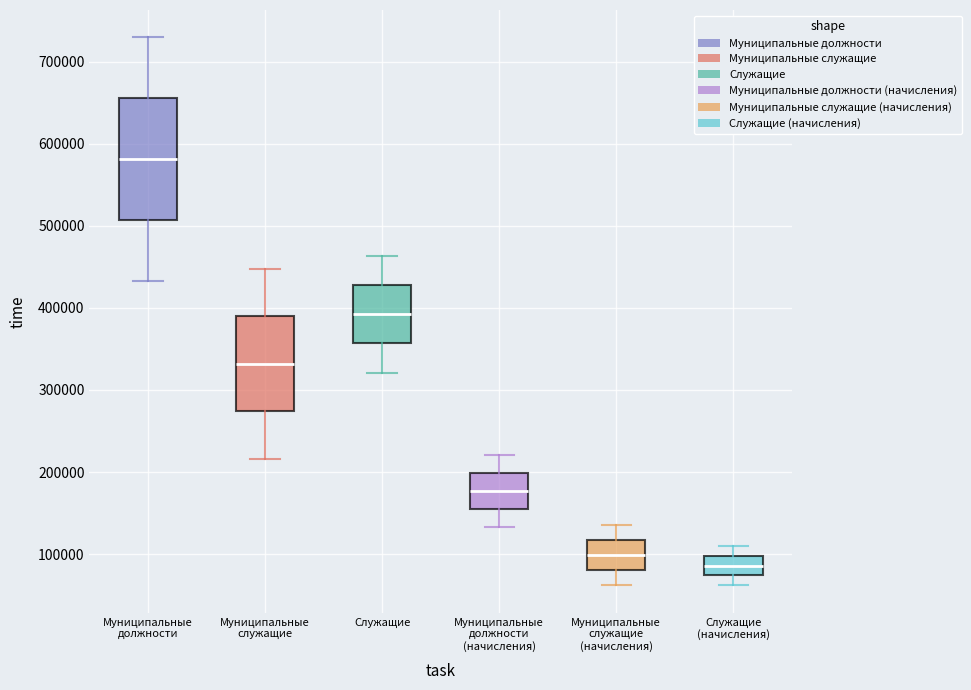

Which box has the highest median line?

Муниципальные должности